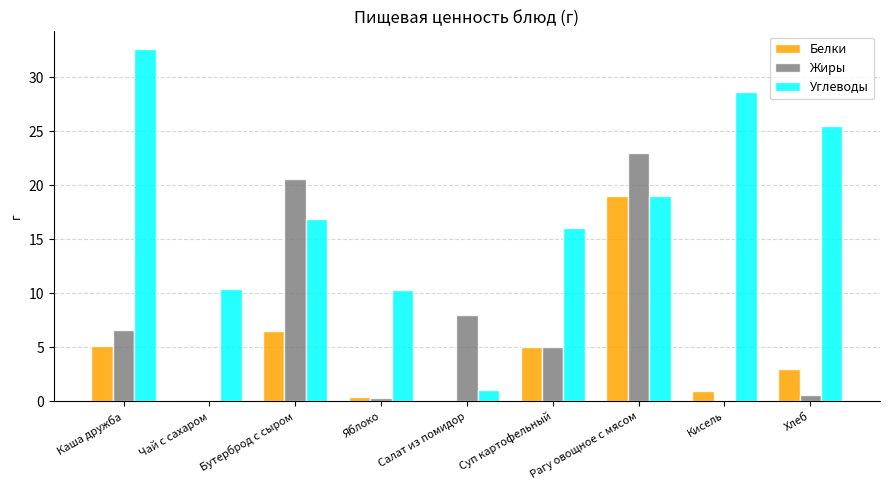

Which series has the largest total across all categories?

Углеводы